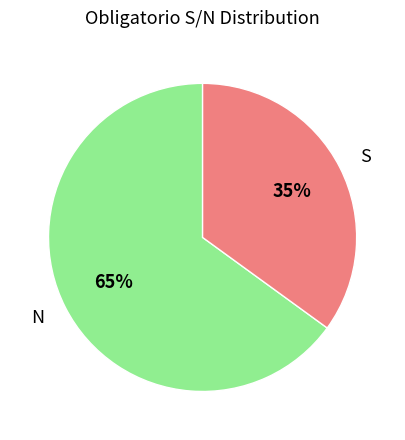

To the nearest percent, what is the difference between the S and N slice percentages?

30%